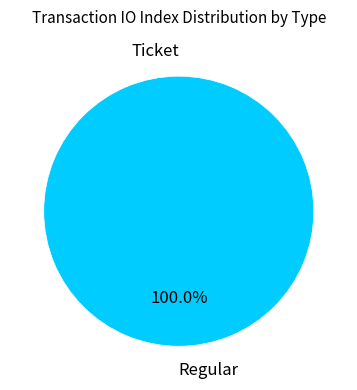

Is Ticket the majority of the pie?

No